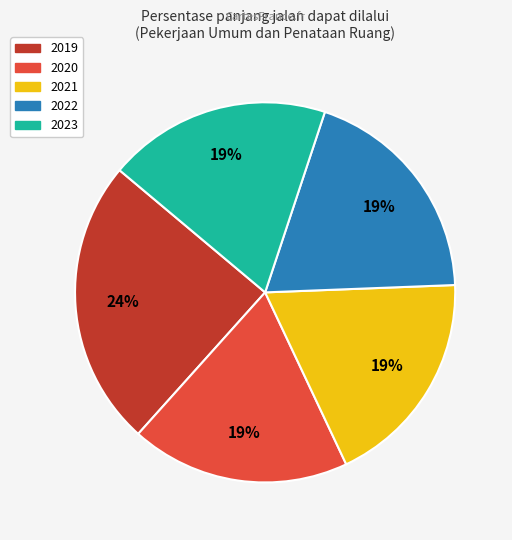

Does 2023 account for over 50% of the chart?

No